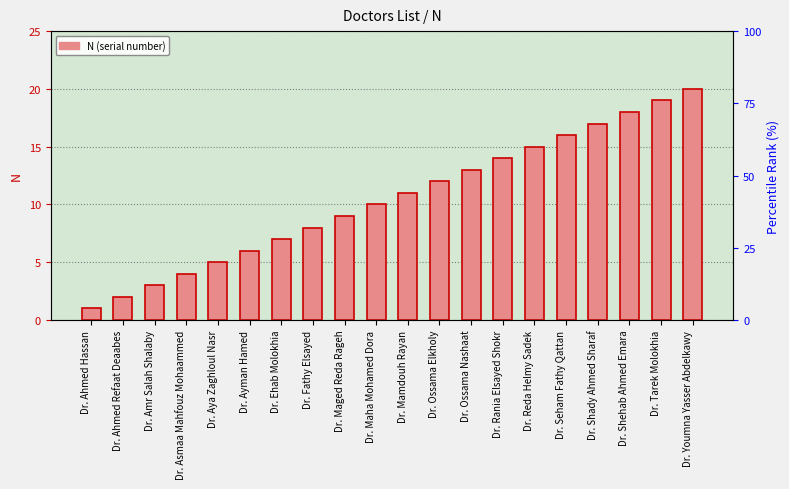

What is the change in value from Dr. Mamdouh Rayan to Dr. Ossama Nashaat?

+2